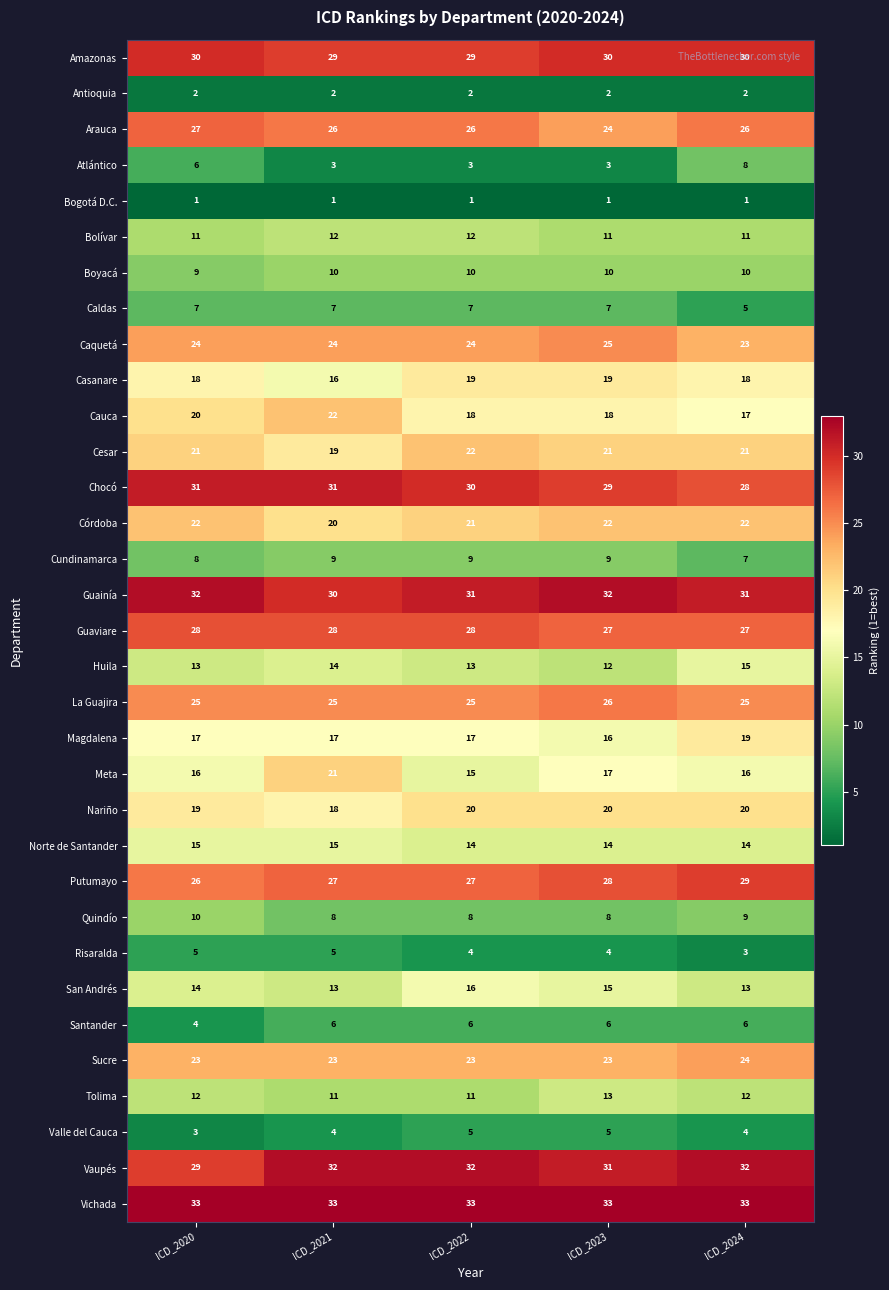

What is the smallest value displayed?

1